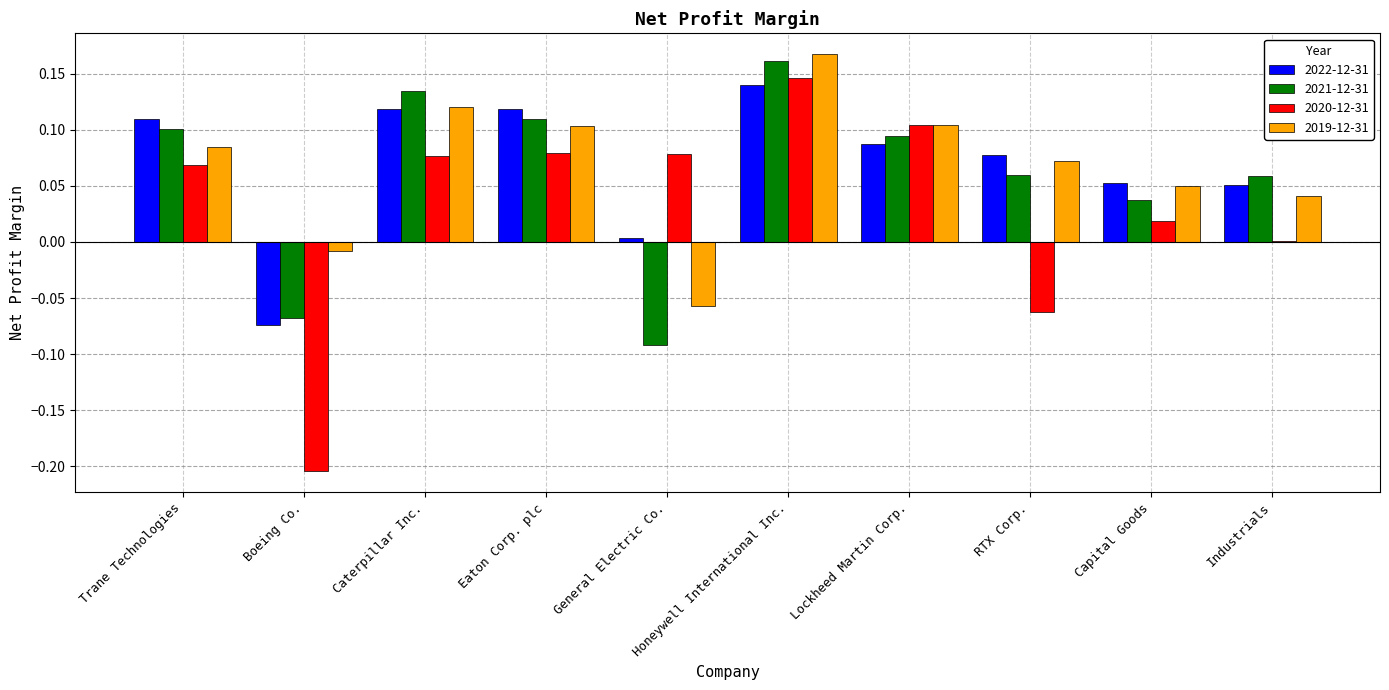

At which label does 2022-12-31 reach its peak?

Honeywell International Inc.